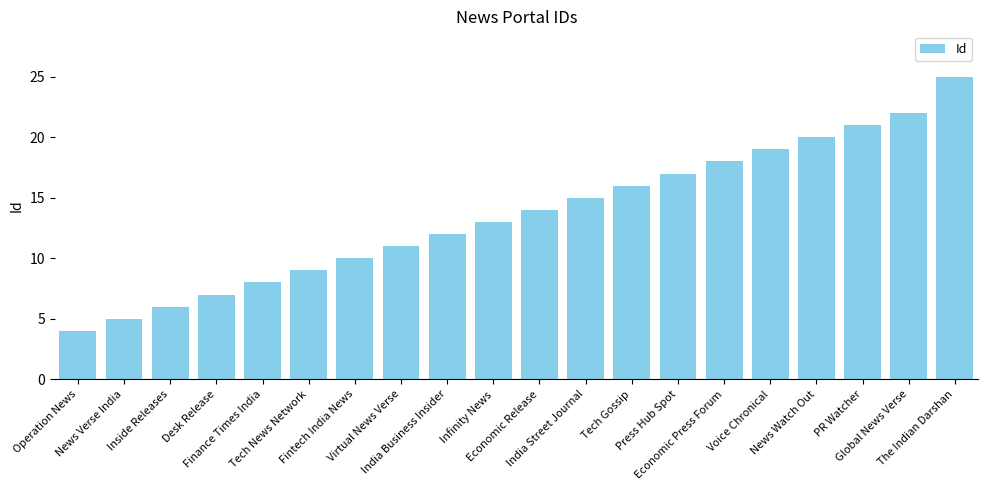

Rank the categories by value from lowest to highest.

Operation News, News Verse India, Inside Releases, Desk Release, Finance Times India, Tech News Network, Fintech India News, Virtual News Verse, India Business Insider, Infinity News, Economic Release, India Street Journal, Tech Gossip, Press Hub Spot, Economic Press Forum, Voice Chronical, News Watch Out, PR Watcher, Global News Verse, The Indian Darshan